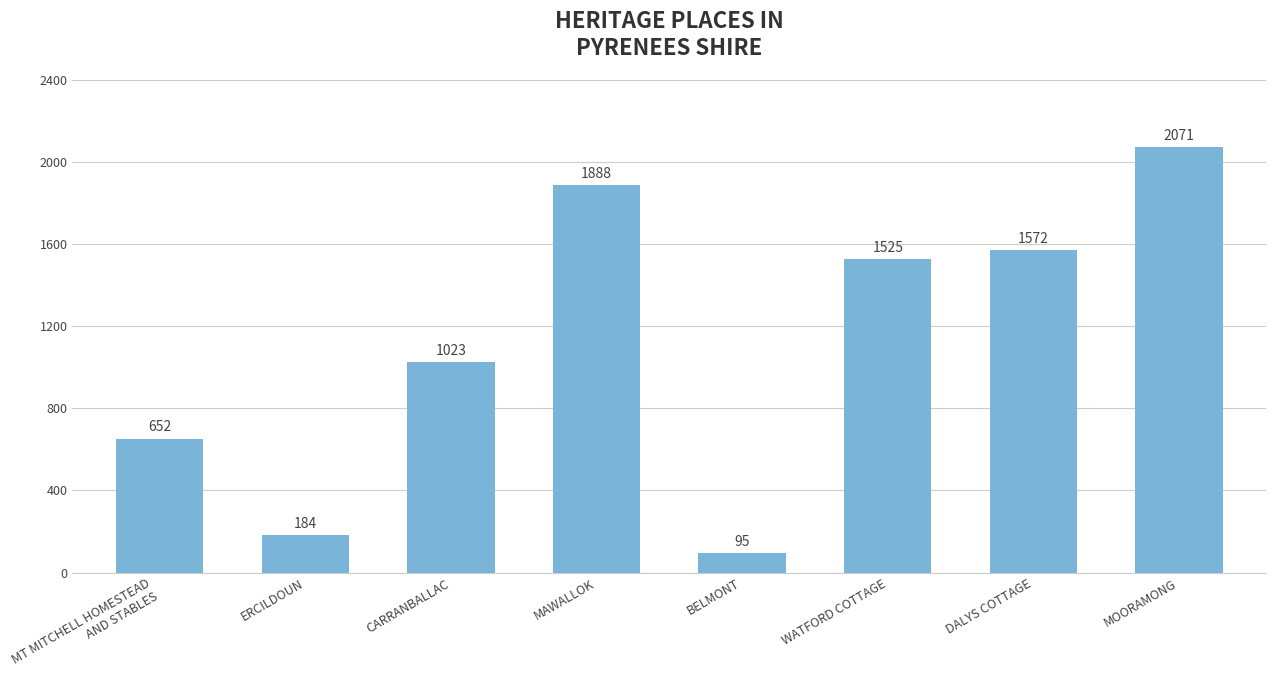

Does the chart contain stacked bars?

No